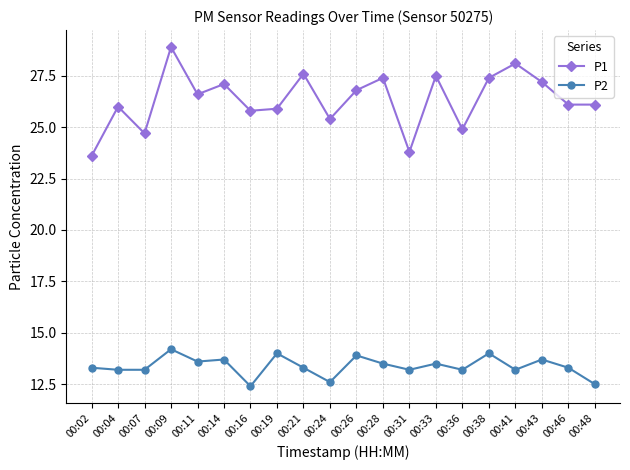

What is the difference between the P2 values at 00:48 and 00:28?

1.0